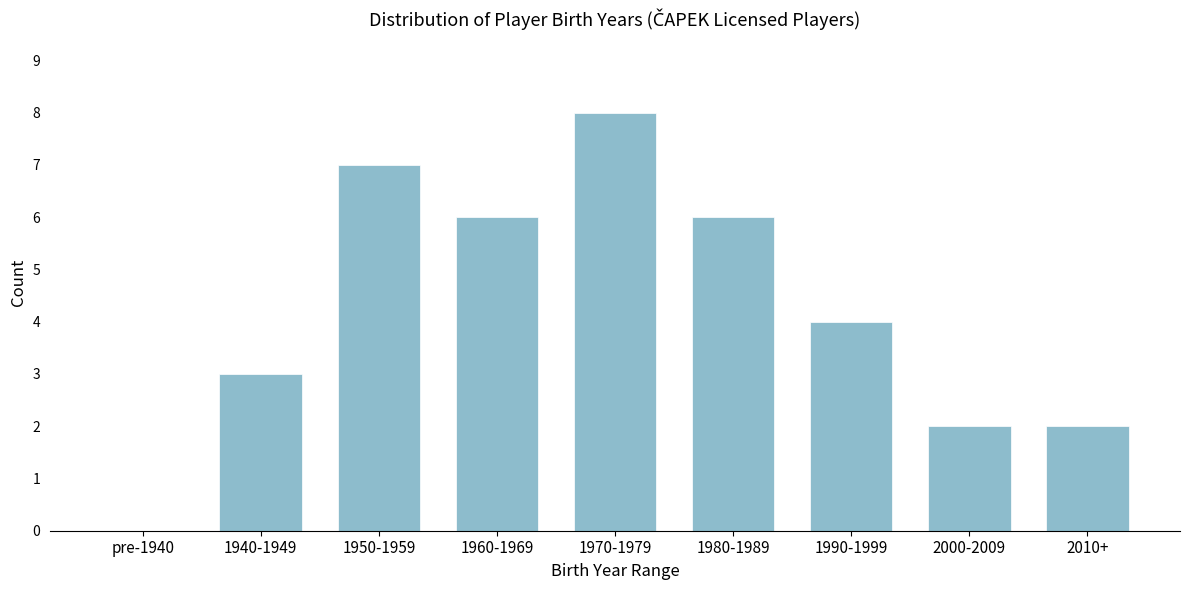

Reading left to right, transcribe all the data shown in this chart.

pre-1940=0	1940-1949=3	1950-1959=7	1960-1969=6	1970-1979=8	1980-1989=6	1990-1999=4	2000-2009=2	2010+=2